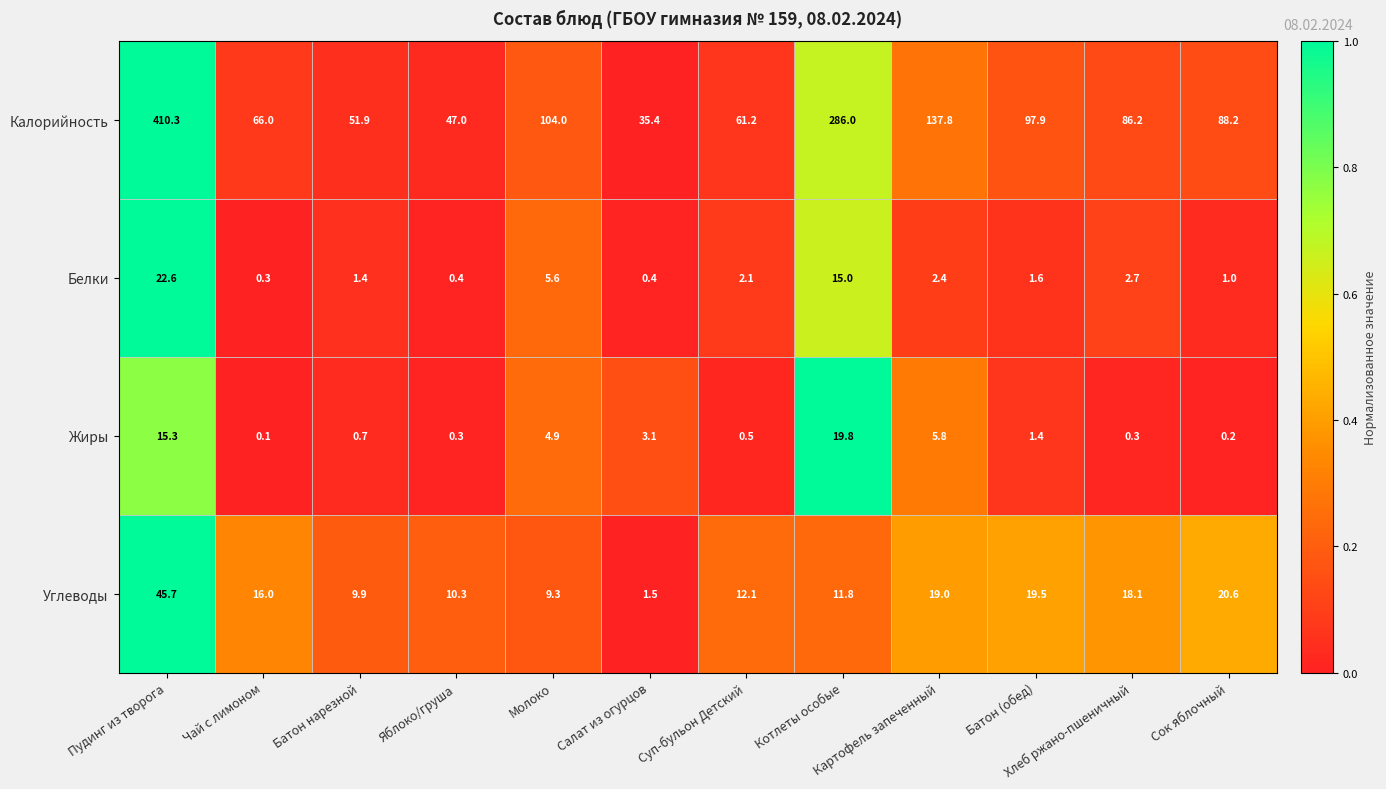

The value of Белки at Пудинг из творога is 33.1. True or false?

False